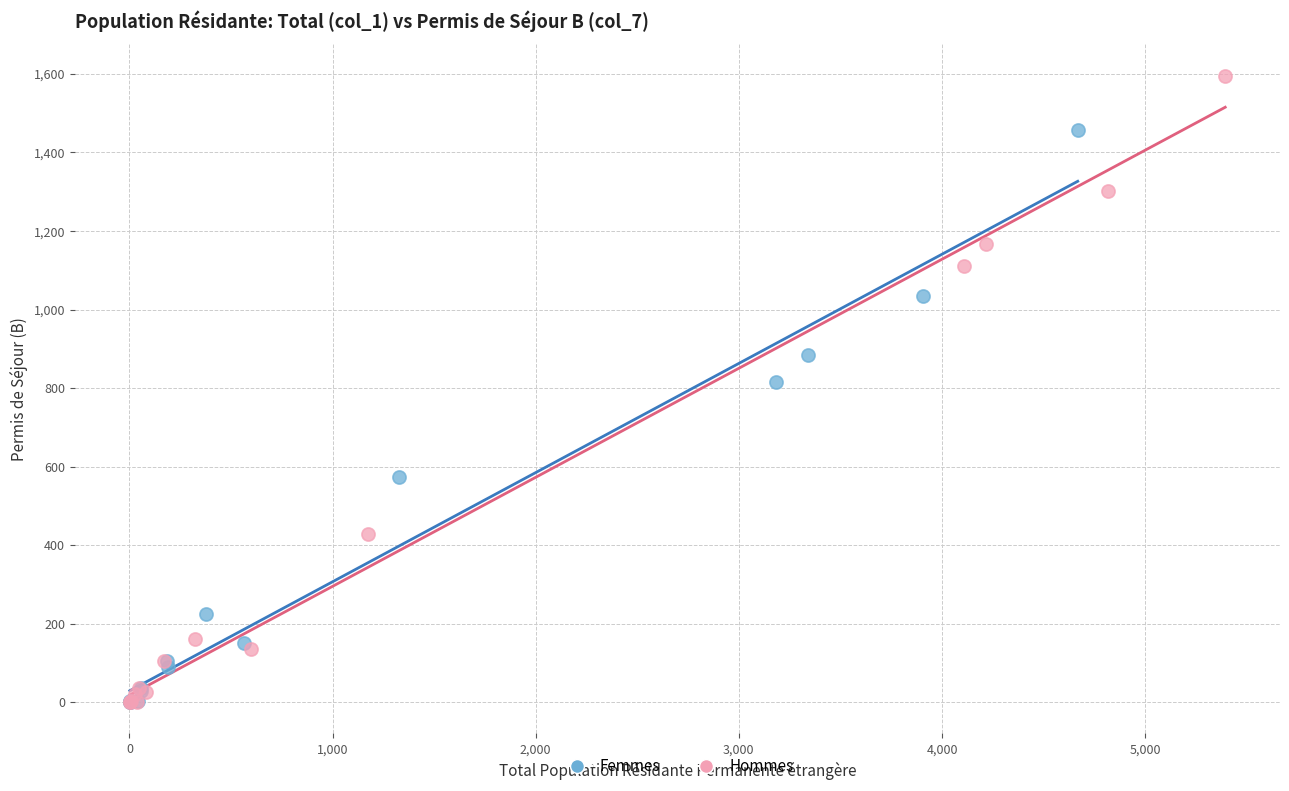

Which series contains the highest Y value?

Hommes